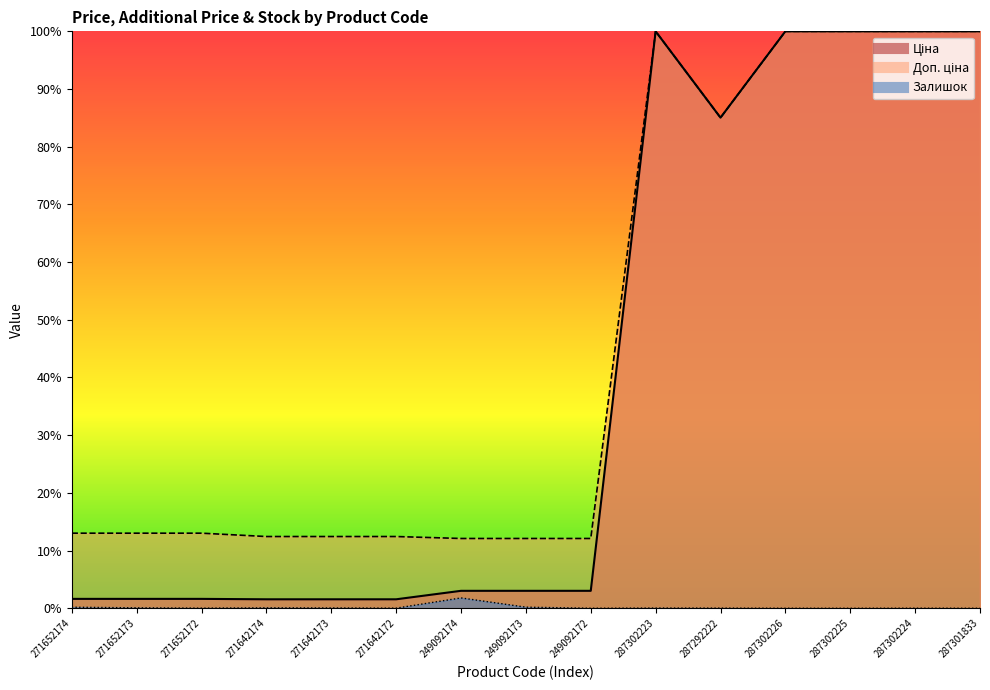

What are all the series names shown in the legend?

Ціна, Доп. ціна, Залишок